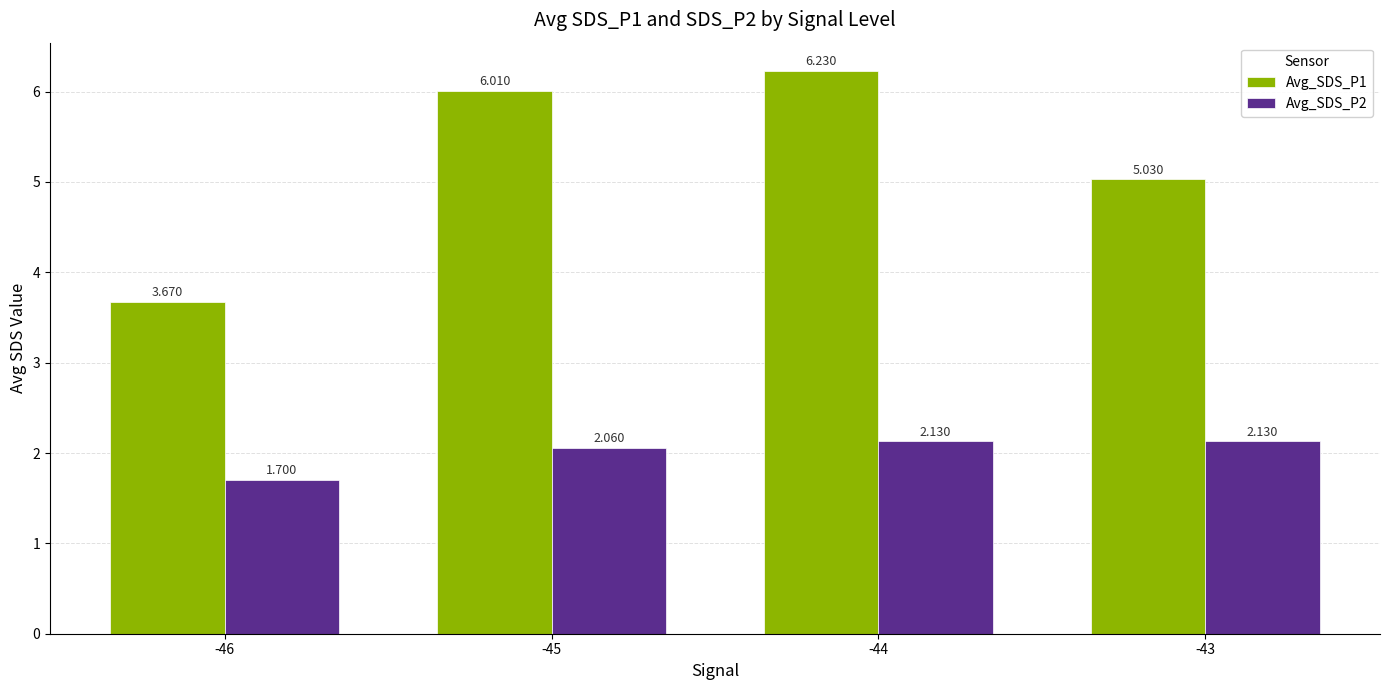

What is the difference between the highest and lowest values at -46?

2.0